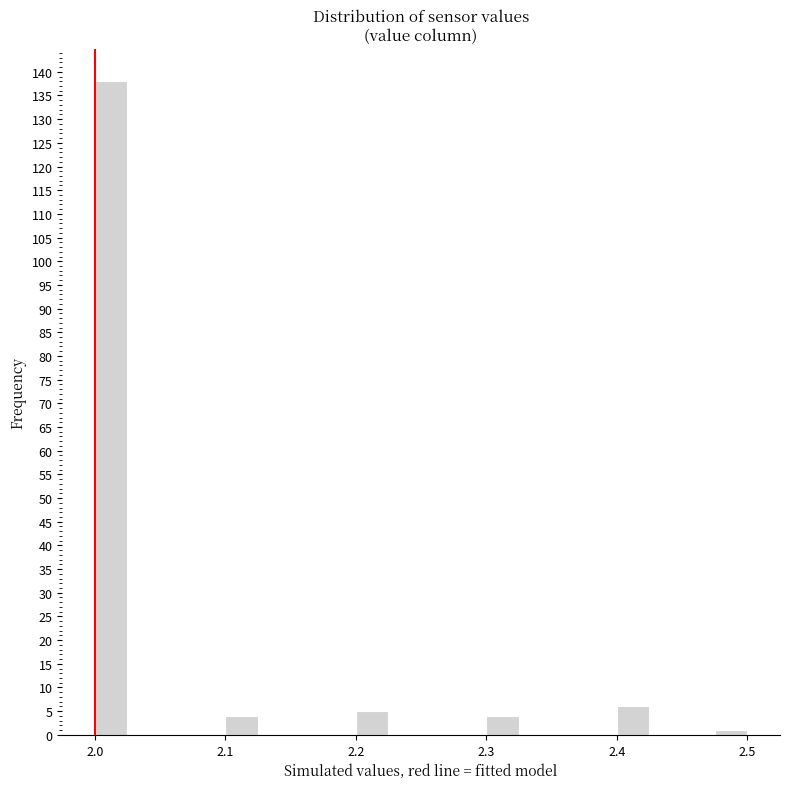

Read against the x-axis, roughly where is the centre of the tallest bar?

2.01